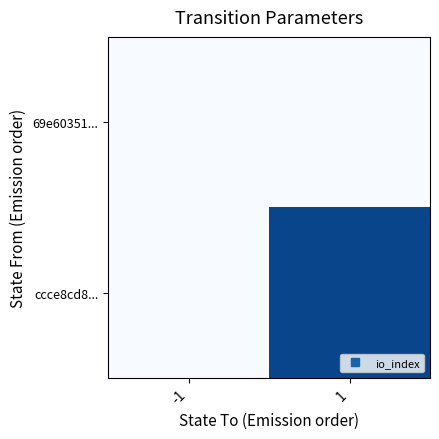

How many data points does each series have?

2